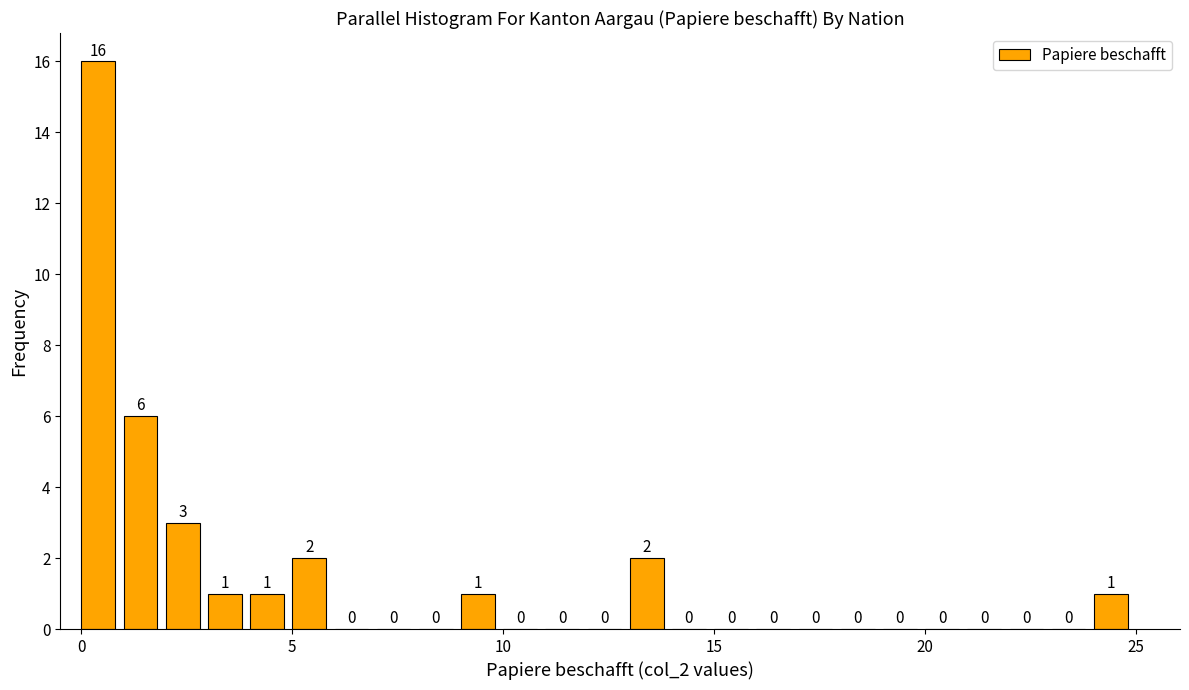

Around what value on the x-axis is the tallest bar? Give the approximate position of its centre, as read against the axis.

0.5